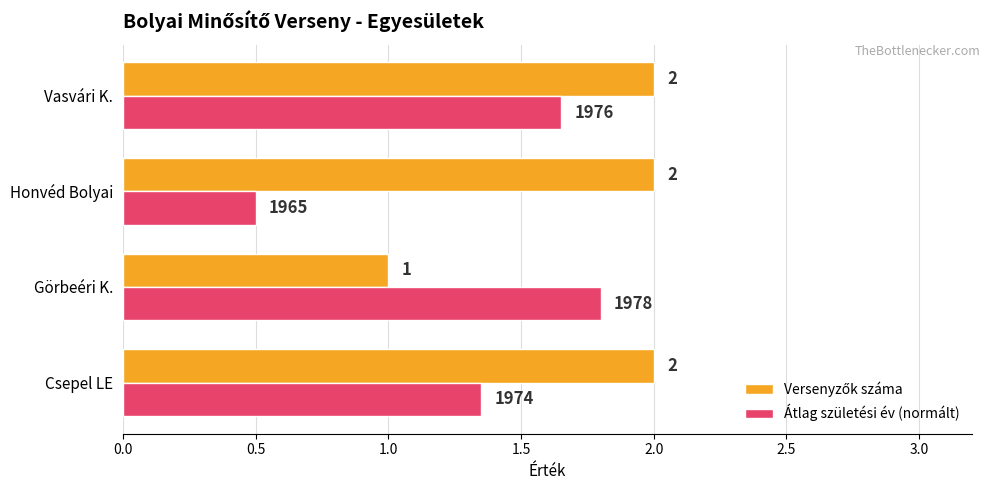

Read the Átlag születési év (normált) value at Görbeéri K..

1.8